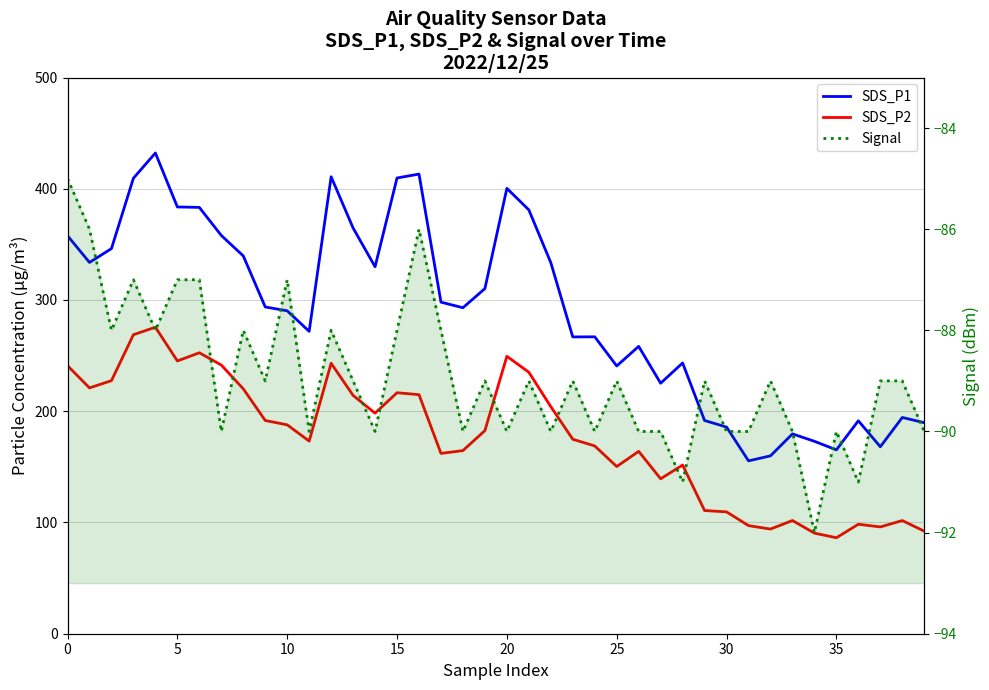

Rank the series at 22 from highest to lowest value.

SDS_P1, SDS_P2, Signal